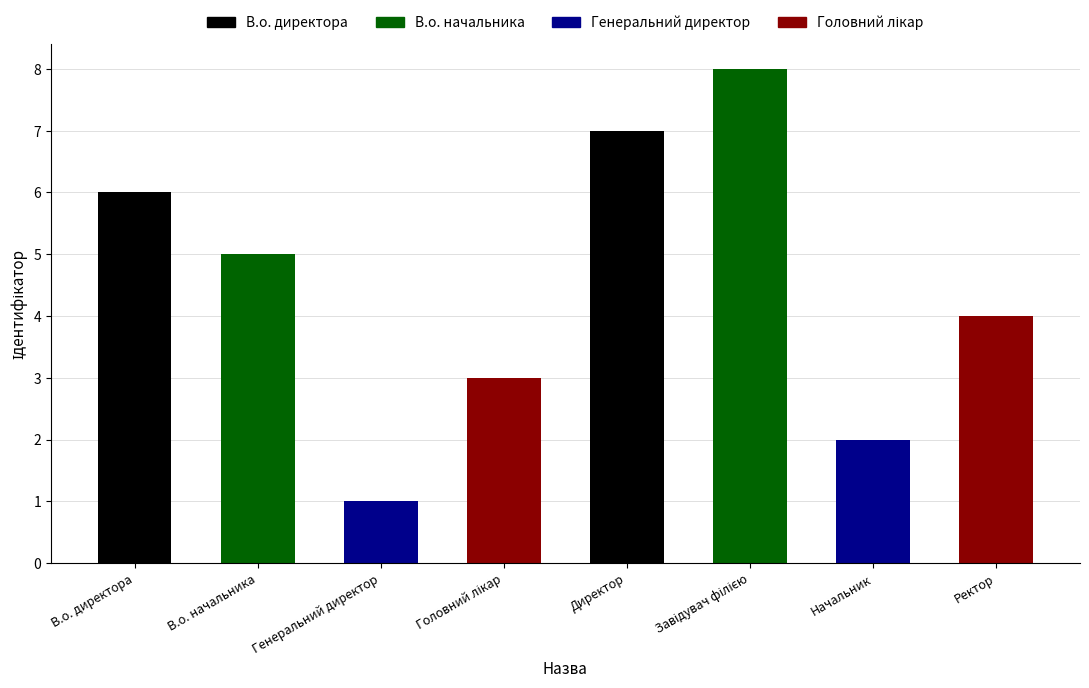

Does the chart contain stacked bars?

No